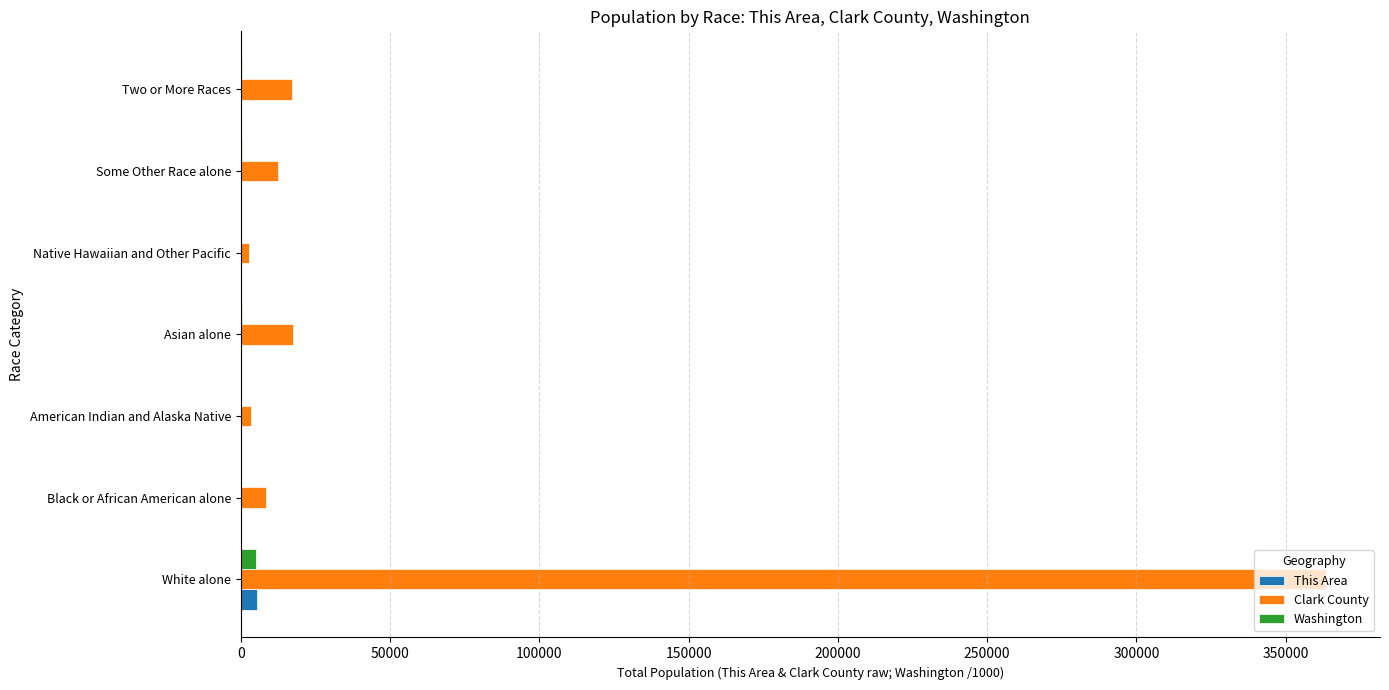

What are all the series names shown in the legend?

This Area, Clark County, Washington